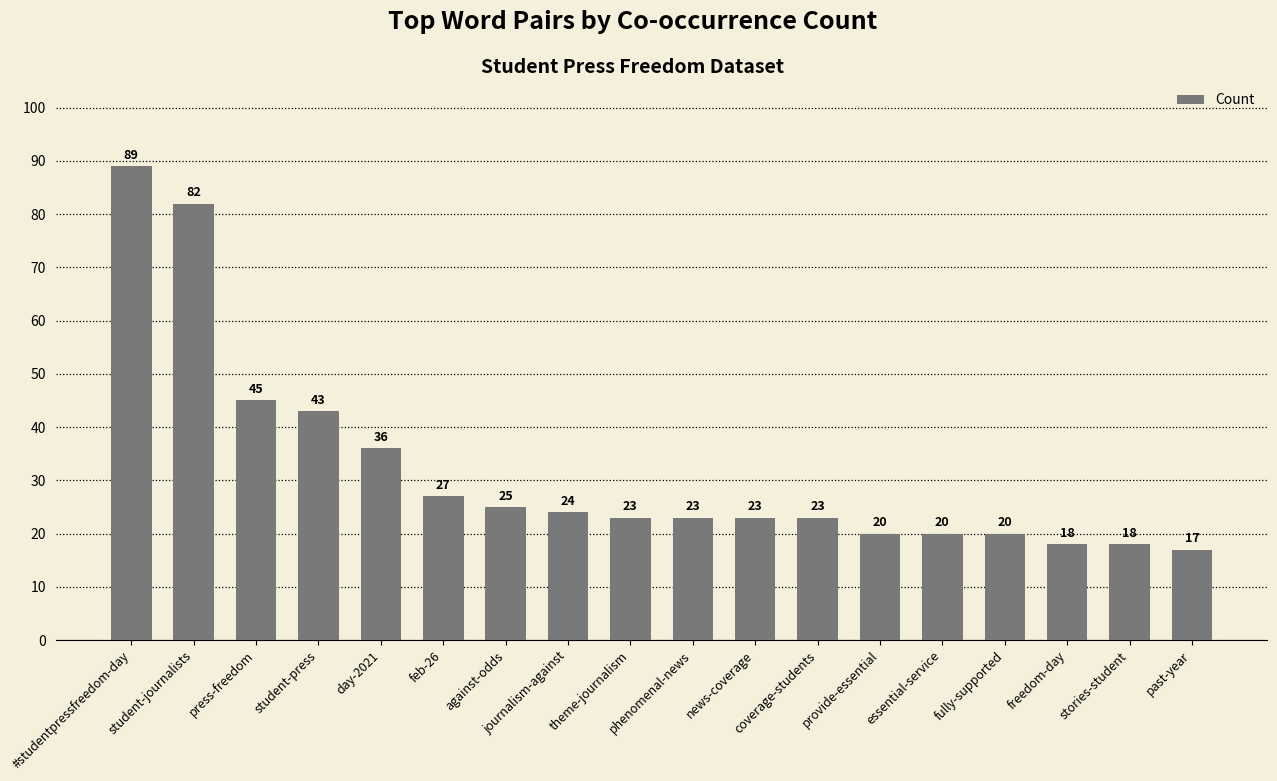

Which label corresponds to the smallest value in the chart?

past-year